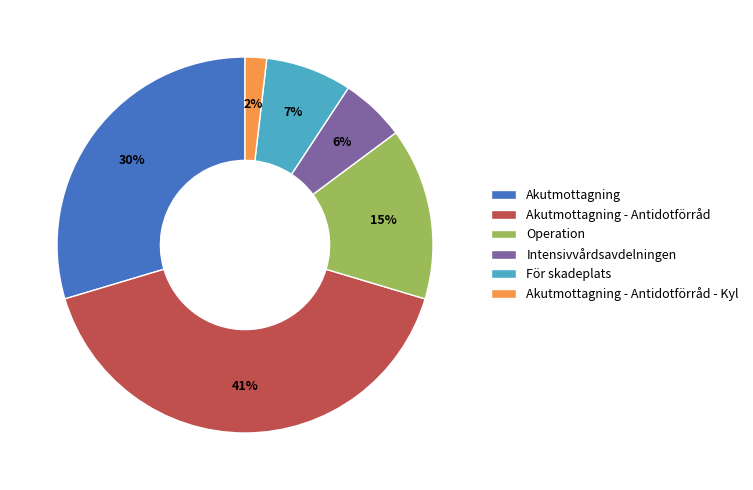

What is the ratio of the value at För skadeplats to the value at Akutmottagning - Antidotförråd?

0.2